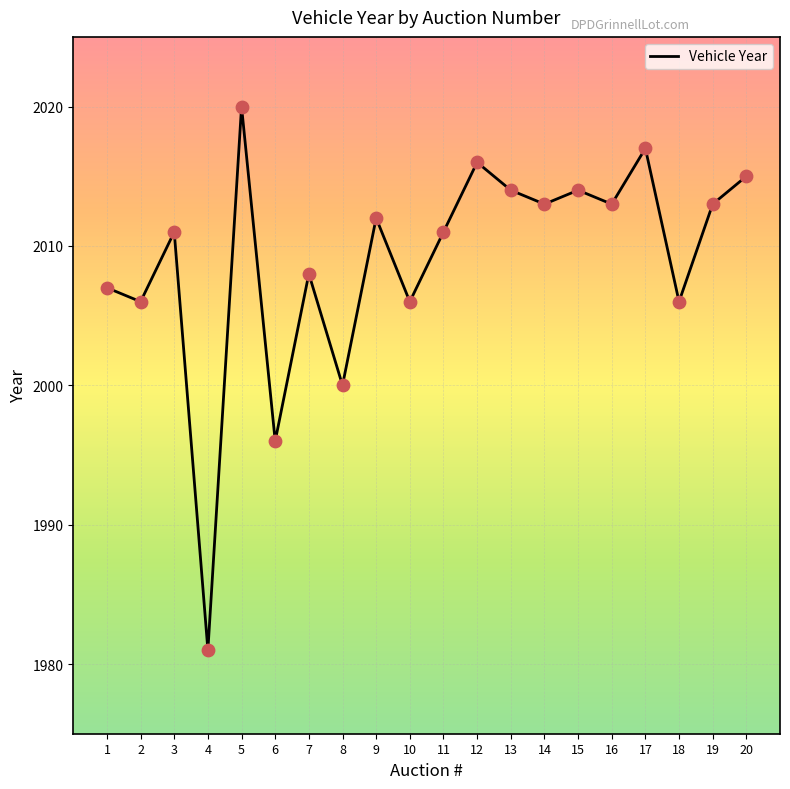

What is the ratio of the value at 1 to the value at 4?

1.0